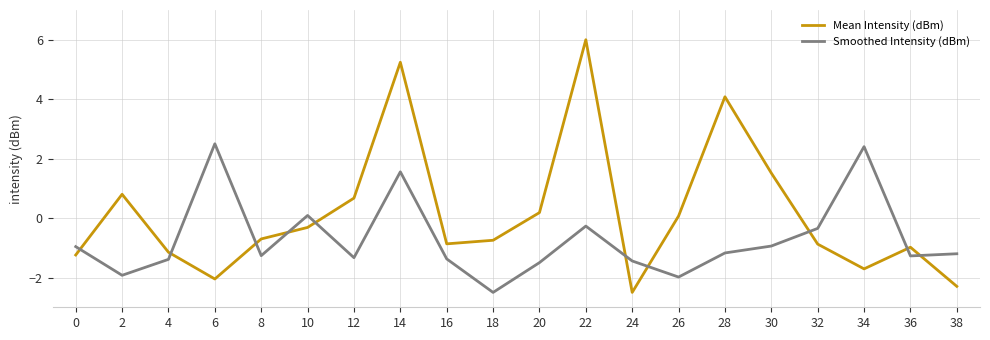

Which series has the widest spread of values?

Mean Intensity (dBm)